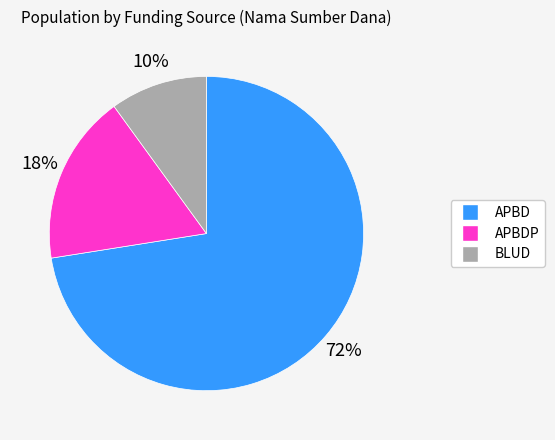

Rank the categories by value from highest to lowest.

APBD, APBDP, BLUD